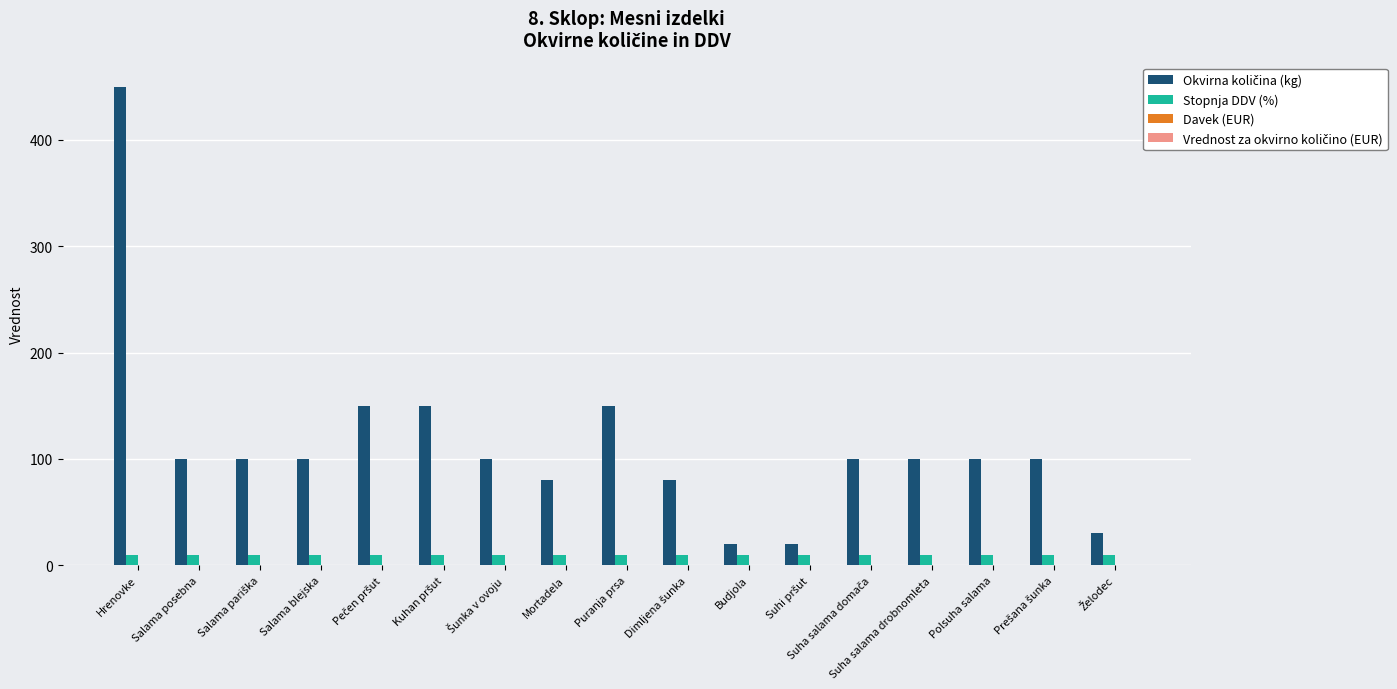

The value of Stopnja DDV (%) at Suha salama drobnomleta is 9.5. True or false?

True